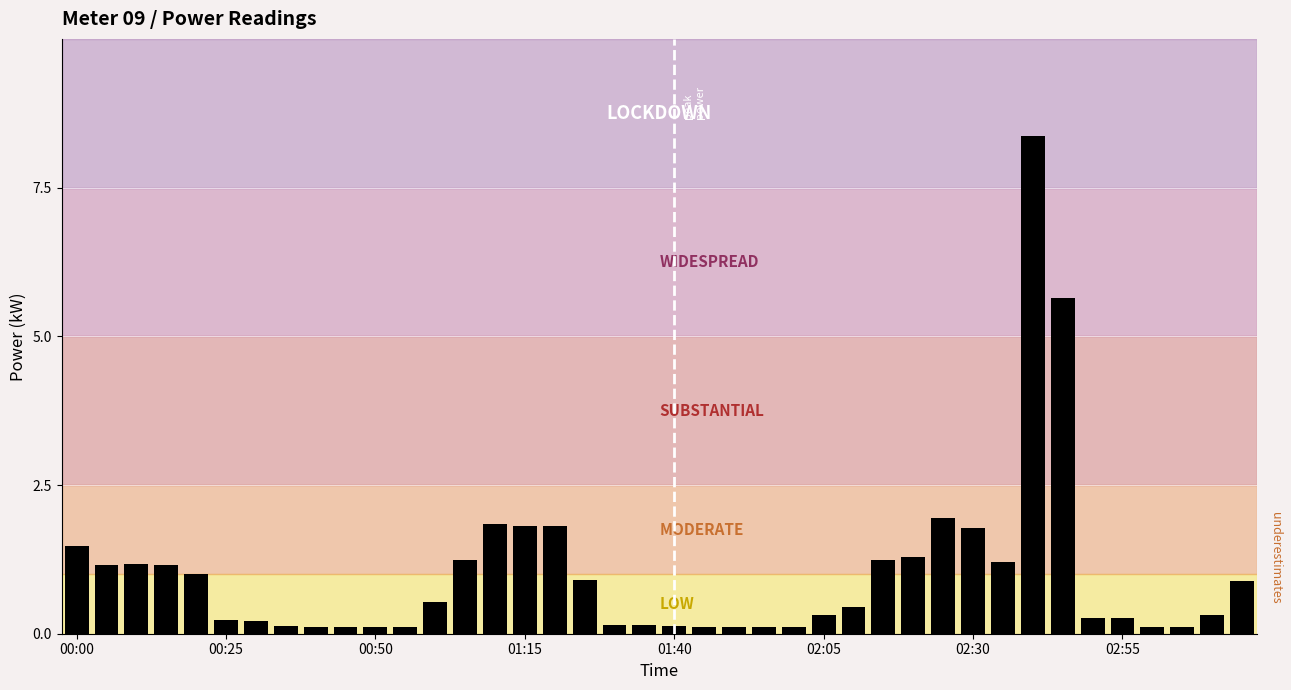

What is the smallest value displayed?

0.1